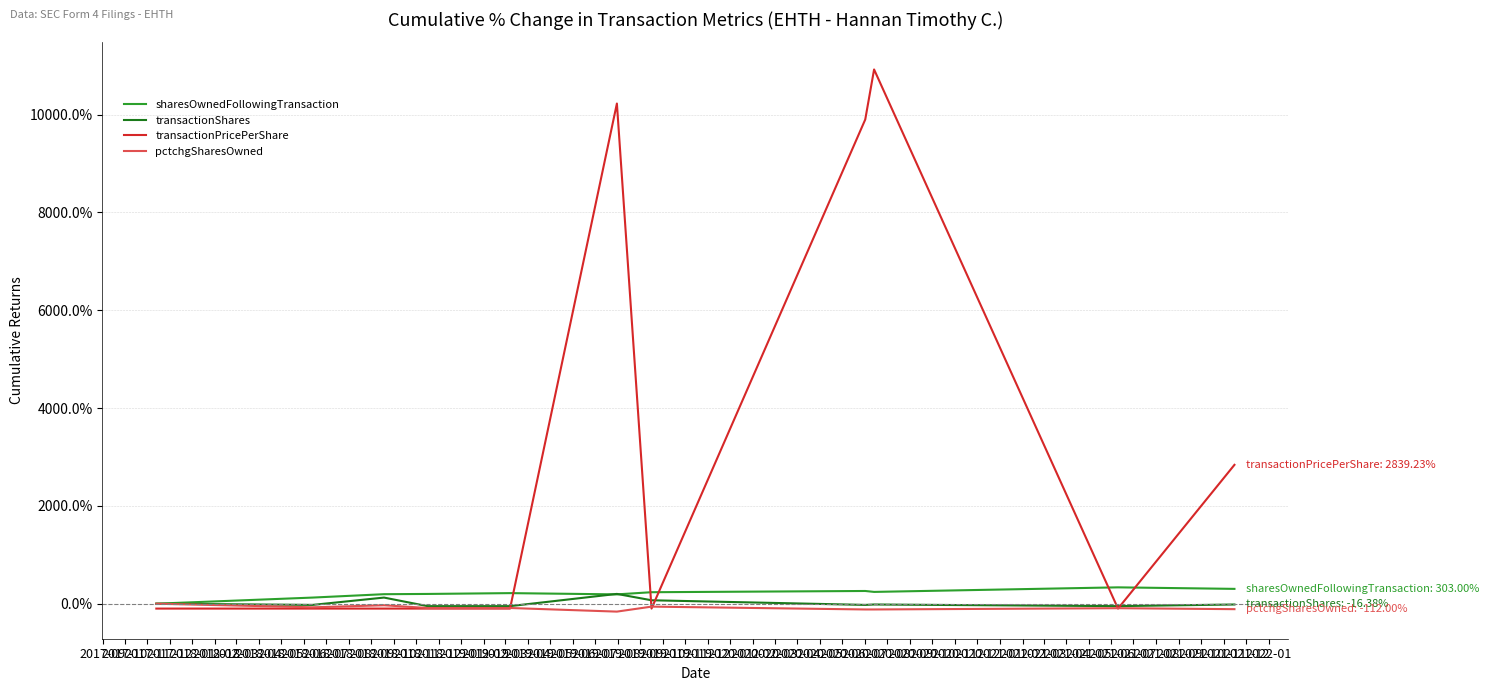

What is the sum of all transactionPricePerShare values?

33189.9